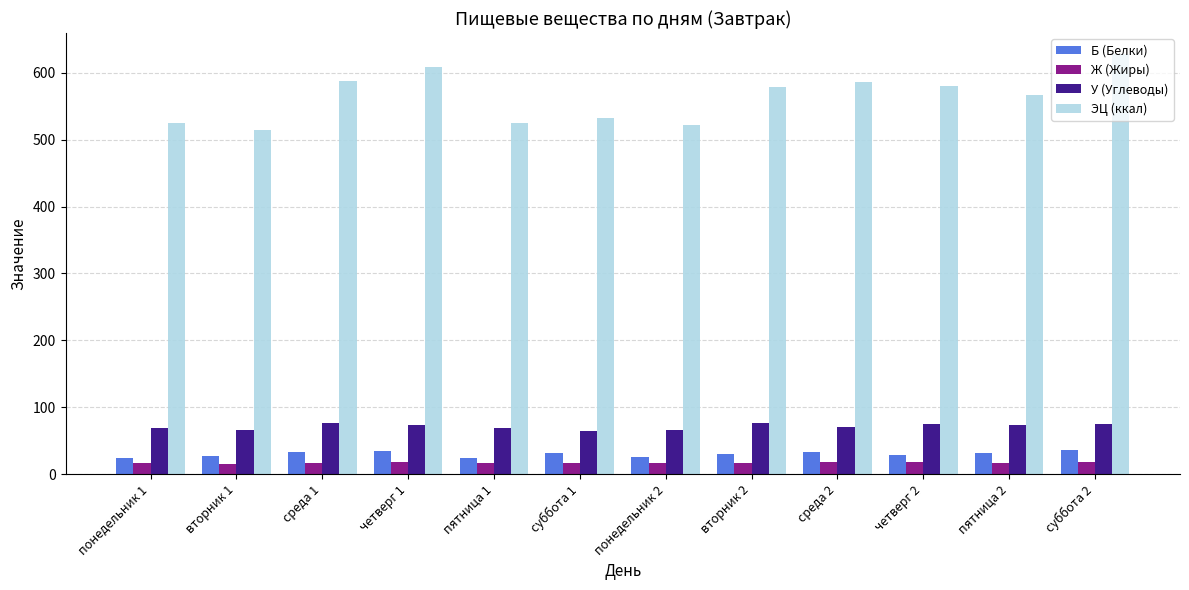

What is the sum of the У (Углеводы) values at суббота 1 and понедельник 1?

133.5